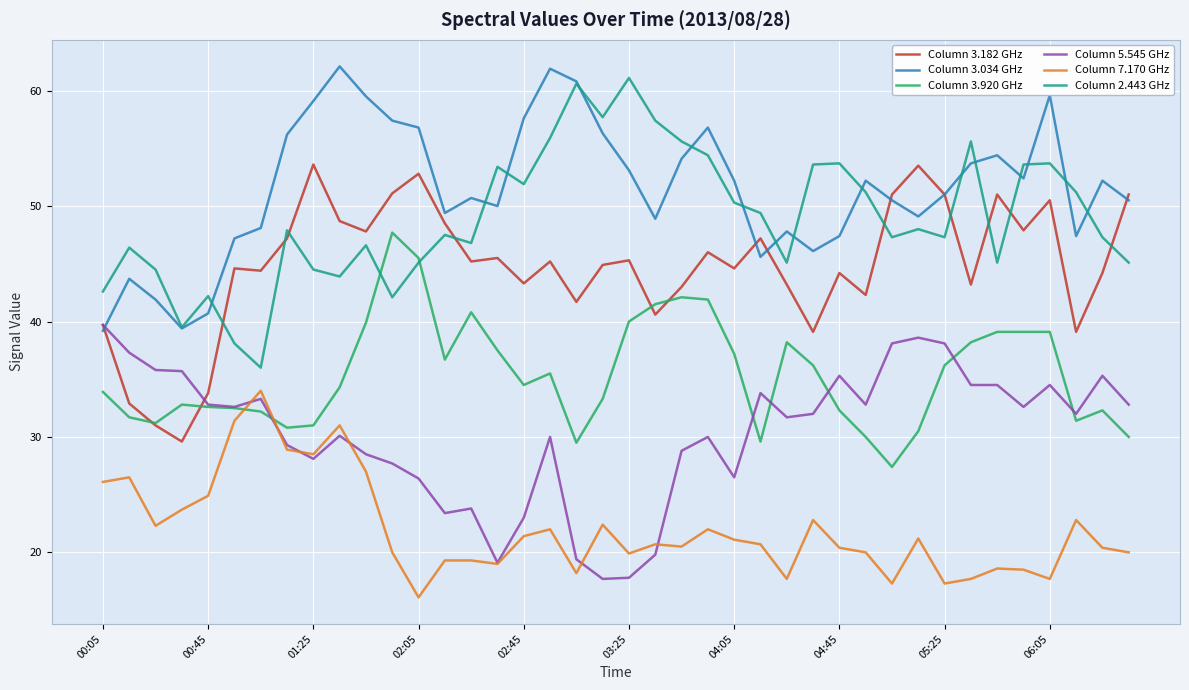

Which series ends up on top after the final intersection of Column 3.920 GHz and Column 7.170 GHz?

Column 3.920 GHz